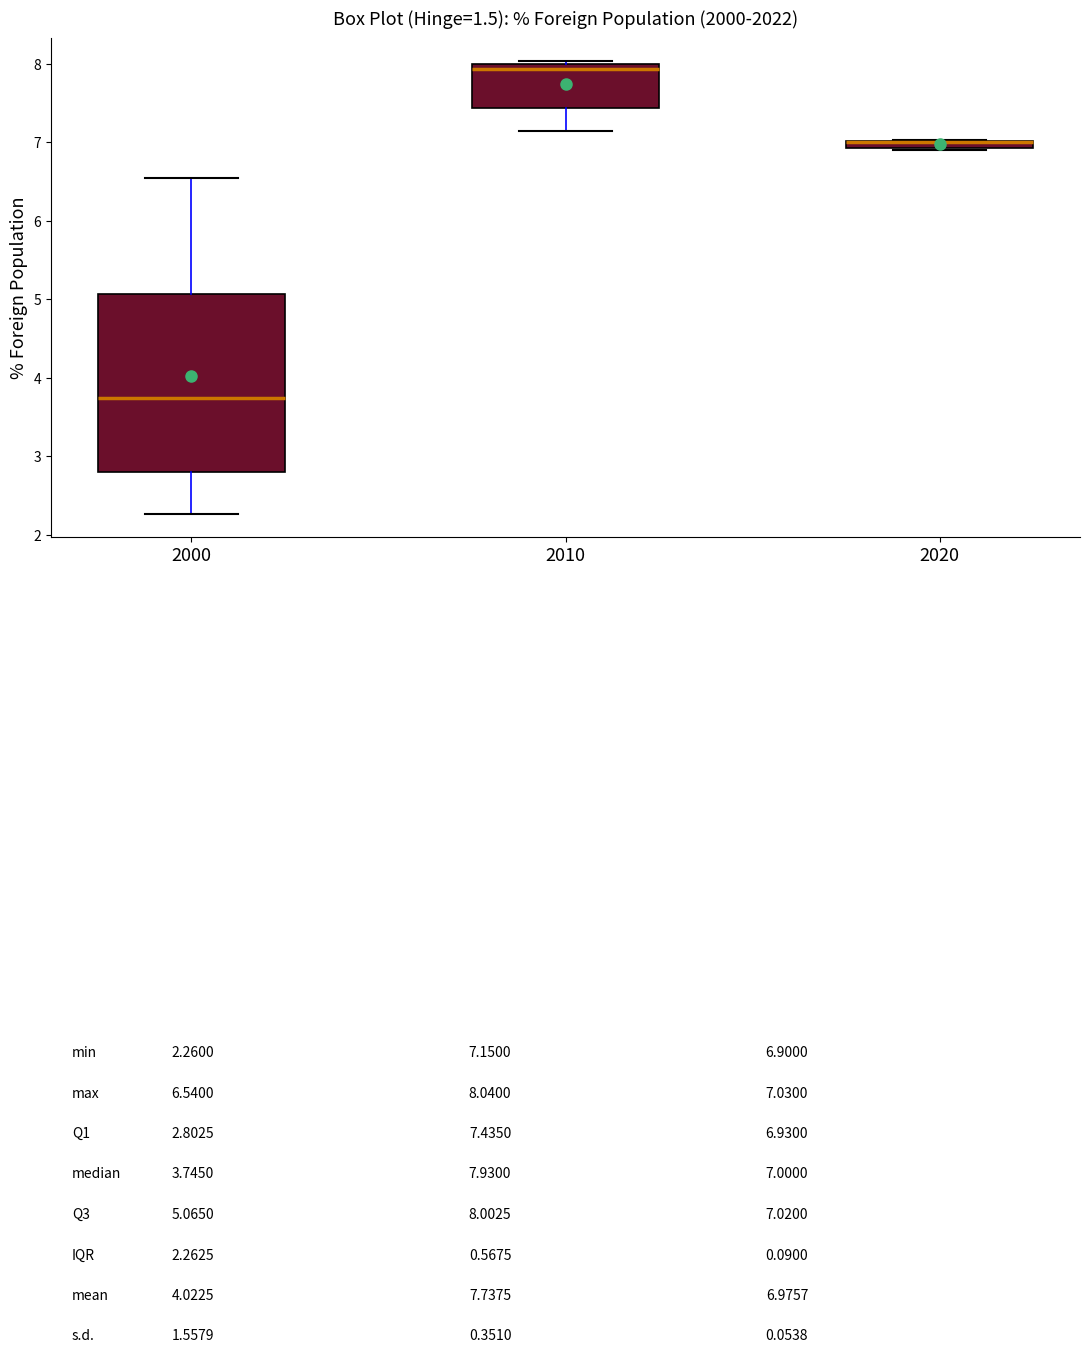

Where is the lower edge of the box at x = 2010 on the y-axis? The values are not printed on the chart, so give them approximately, as read against the axis.

7.4